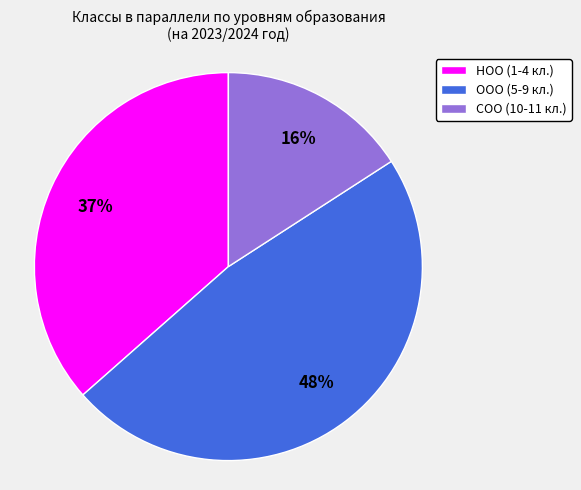

What percentage is the СОО slice, to the nearest percent?

16%